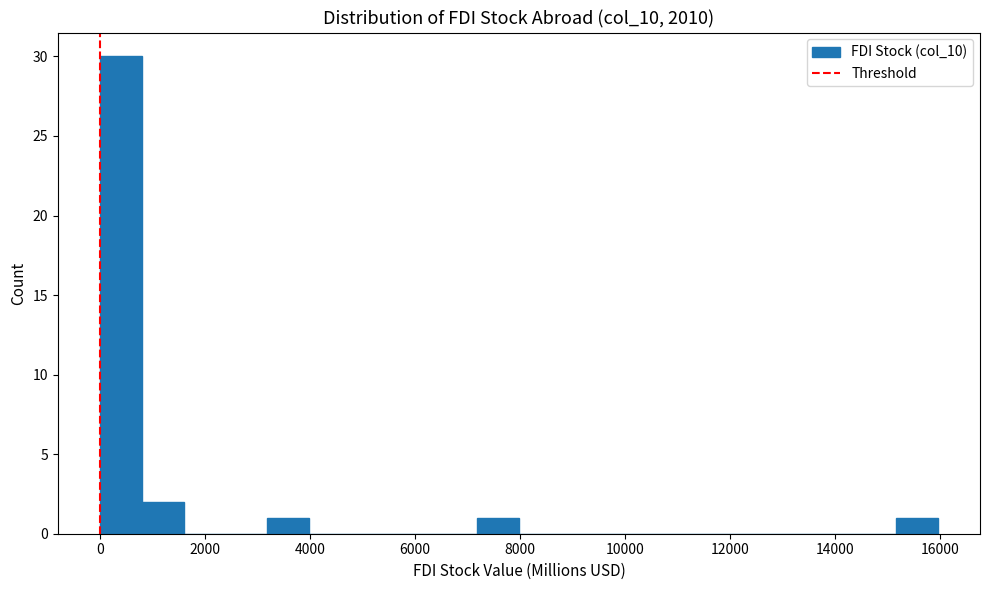

Read against the x-axis, roughly where is the centre of the tallest bar?

400